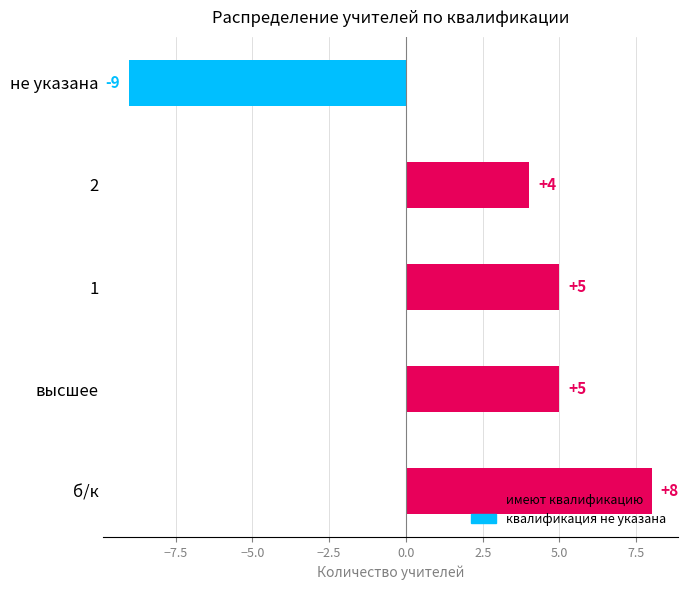

How many categories are shown in the chart?

5